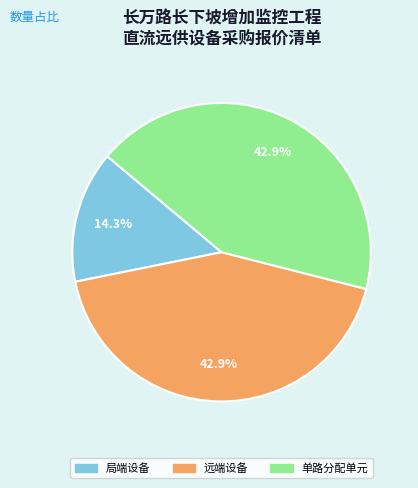

What percentage is the 远端设备 slice, to the nearest percent?

43%